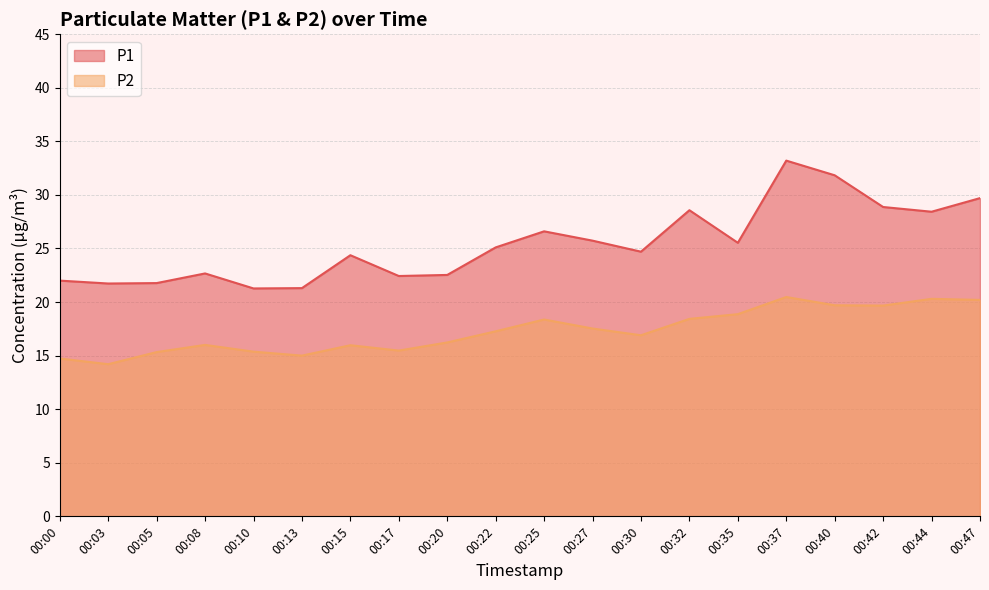

Which series has the widest spread of values?

P1